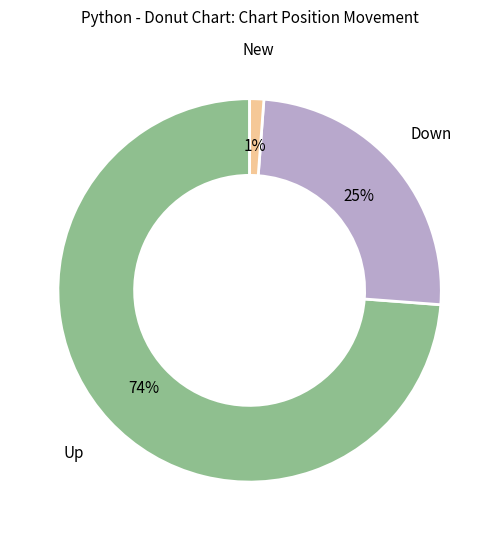

To the nearest percent, what is the average slice percentage?

33%